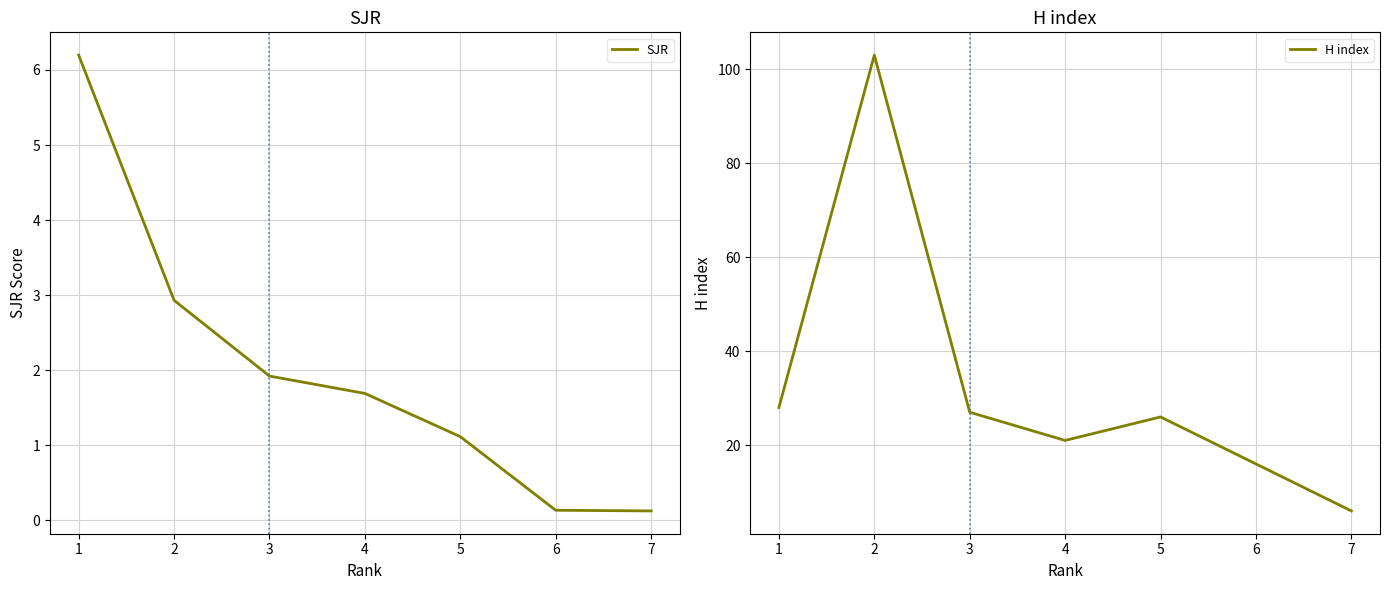

True or false: H index has a value of 16 at 6.

True